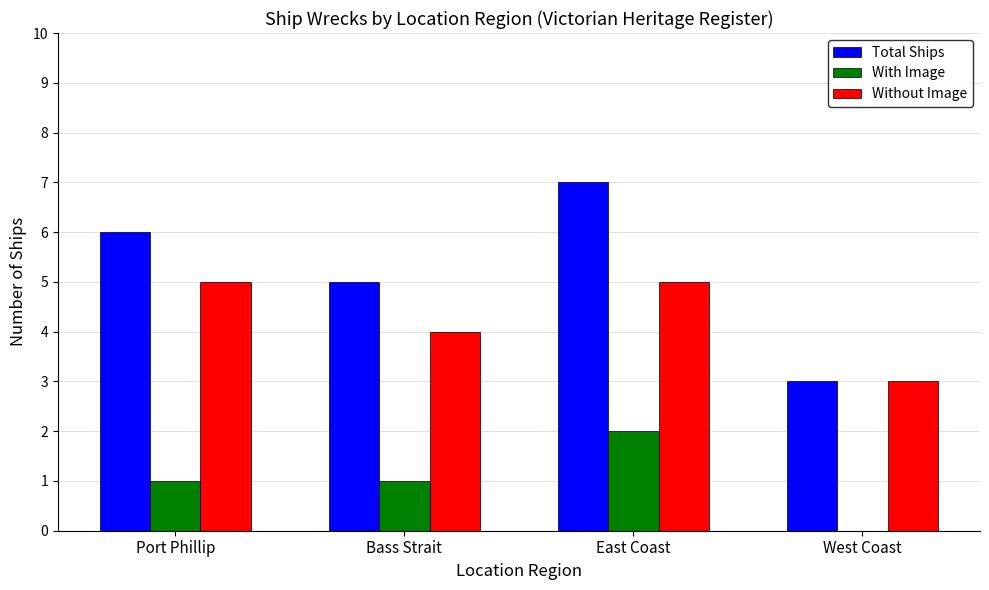

How many distinct data groups are displayed?

3